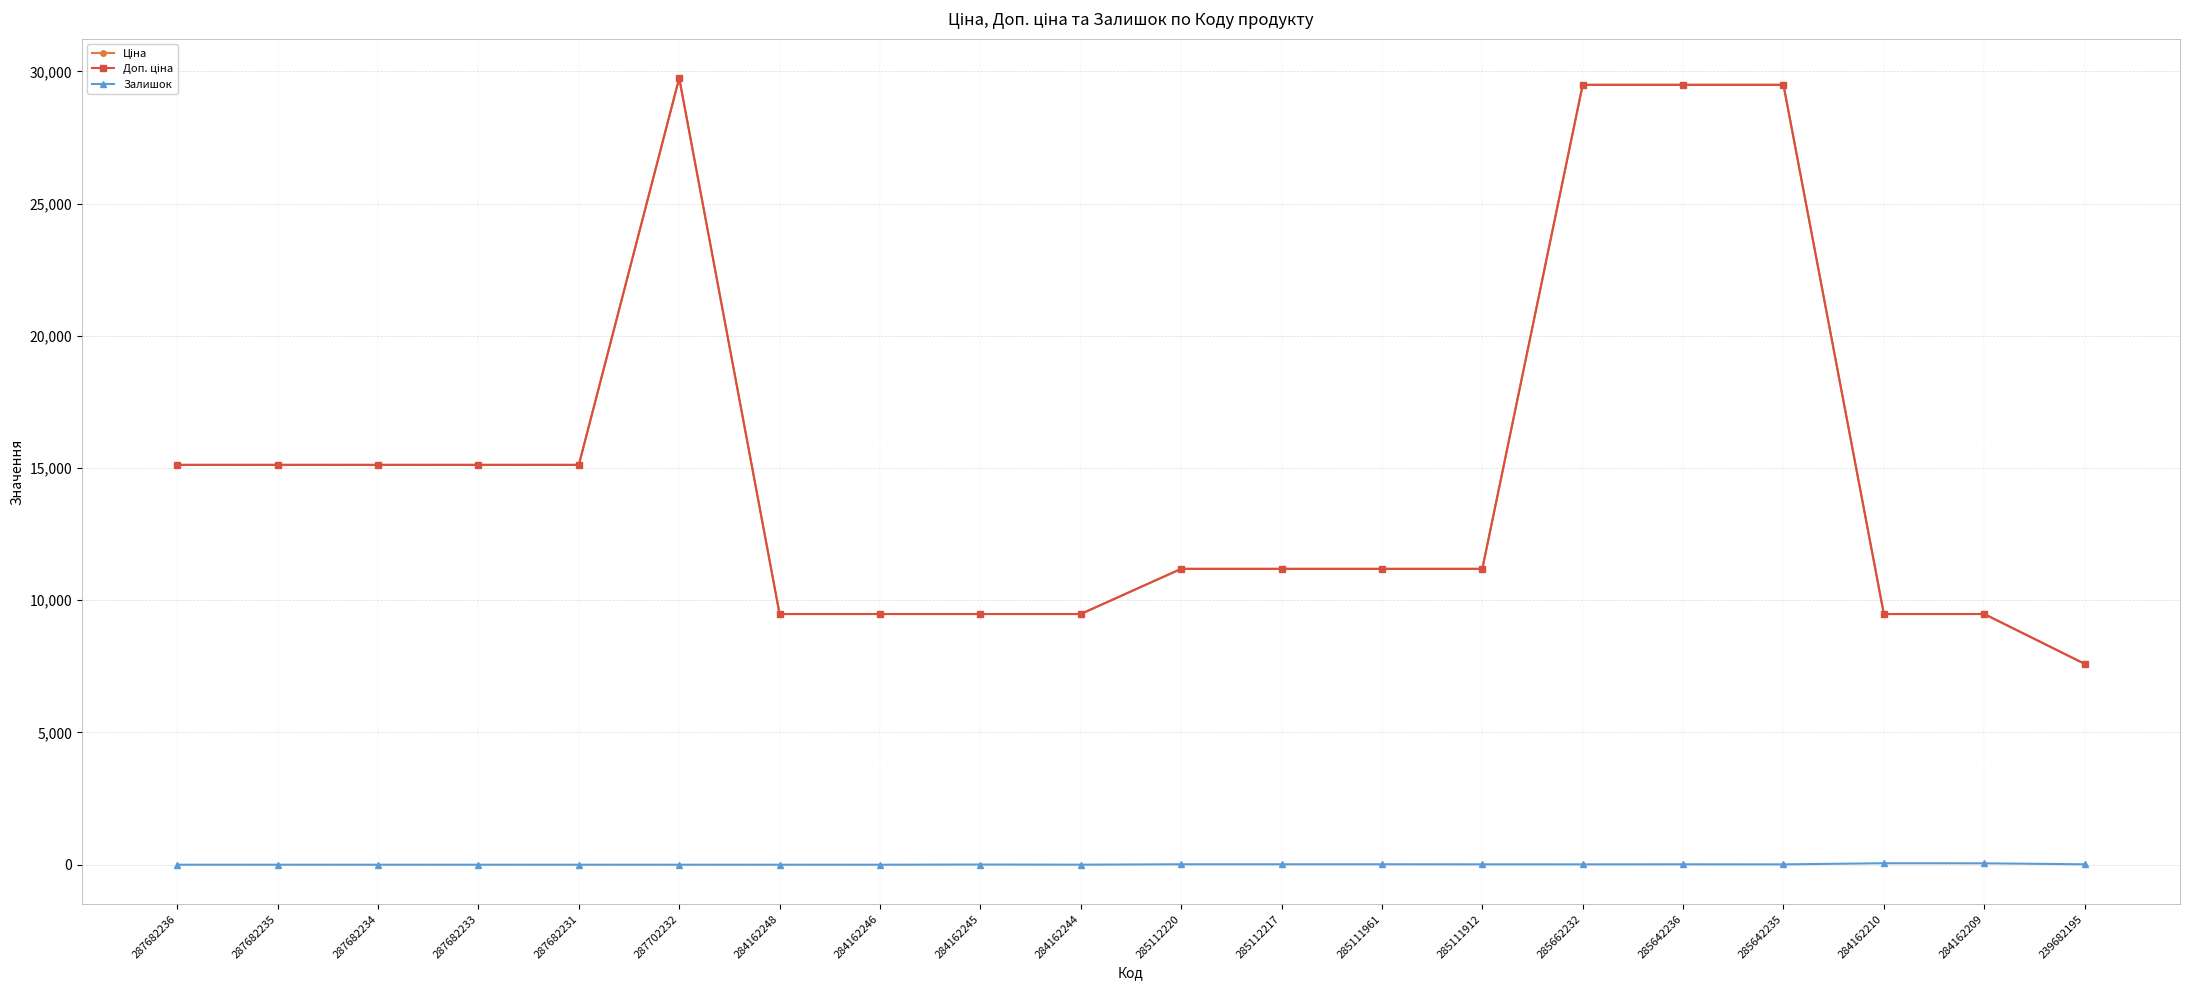

Reading left to right, transcribe all the data shown in this chart.

Ціна: 15120.0	15120.0	15120.0	15120.0	15120.0	29747.2	9480.1	9480.1	9480.1	9480.1	11188.2	11188.2	11188.2	11188.2	29491.5	29491.5	29491.5	9480.1	9480.1	7596.5
Доп. ціна: 15120.0	15120.0	15120.0	15120.0	15120.0	29747.2	9480.1	9480.1	9480.1	9480.1	11188.2	11188.2	11188.2	11188.2	29491.5	29491.5	29491.5	9480.1	9480.1	7596.5
Залишок: 0.0	0.0	0.0	0.0	0.0	0.0	0.0	0.0	8.0	2.0	17.0	17.0	17.0	15.0	14.0	16.0	13.0	56.0	53.0	16.0